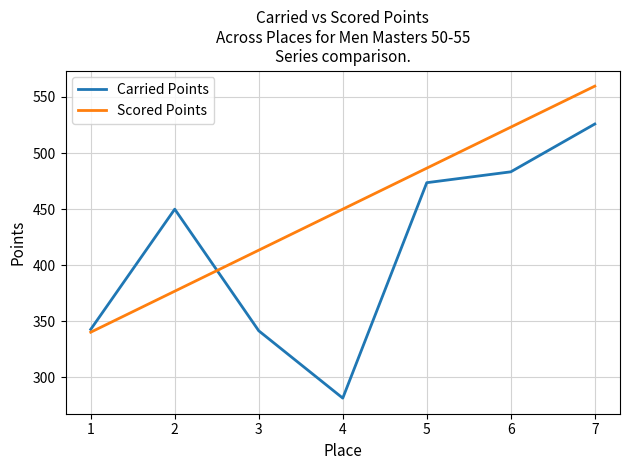

List the series in order of their overall mean, highest first.

Scored Points, Carried Points